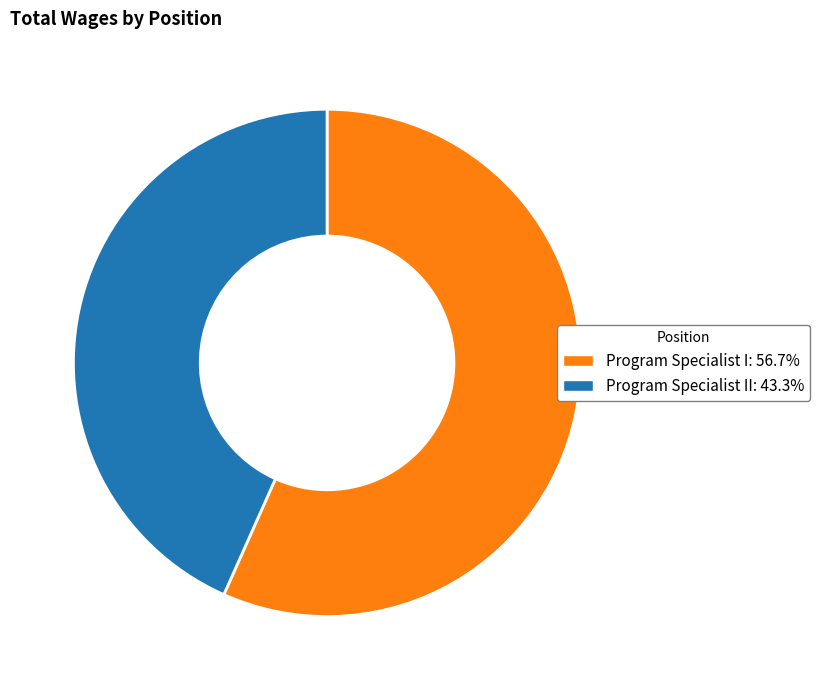

Does any single category account for the majority?

Yes